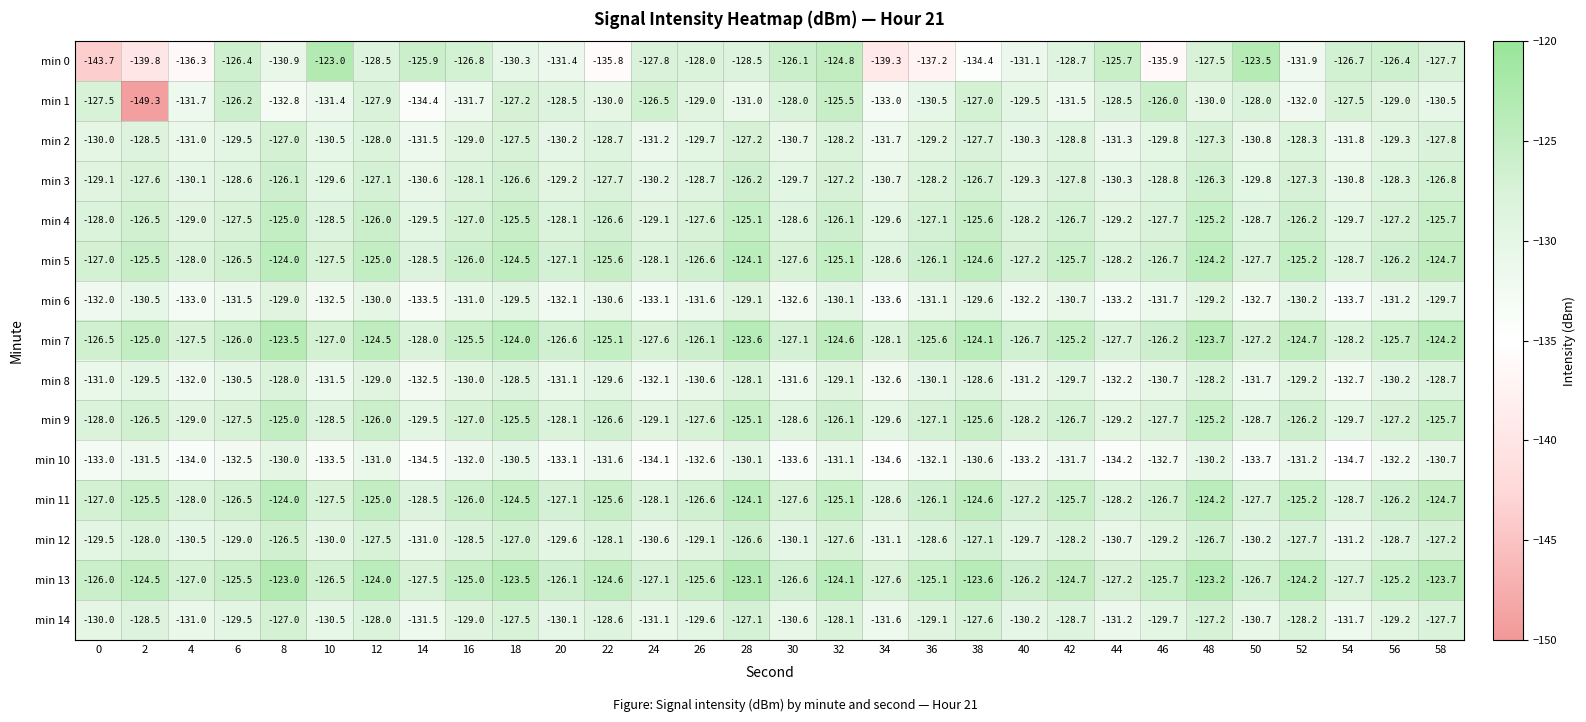

Where is min 10 nearest to the value -132?

16